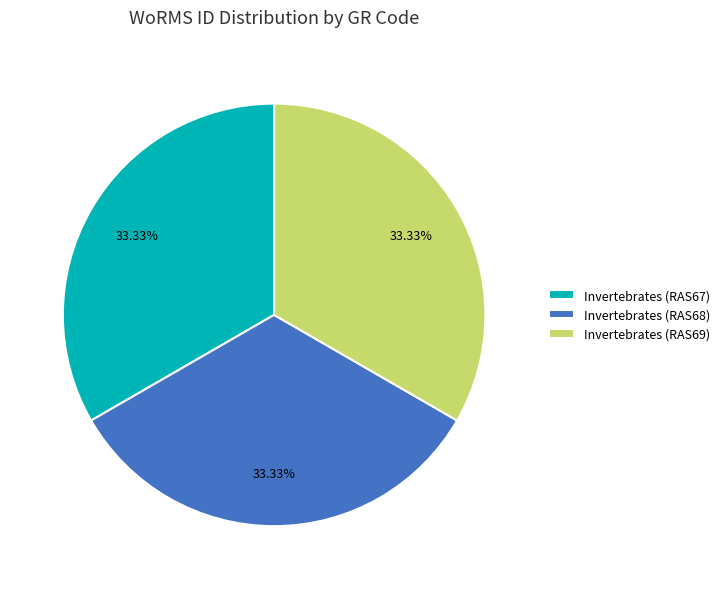

Approximately how many times larger is the value at Invertebrates (RAS68) compared to Invertebrates (RAS67)?

1.0